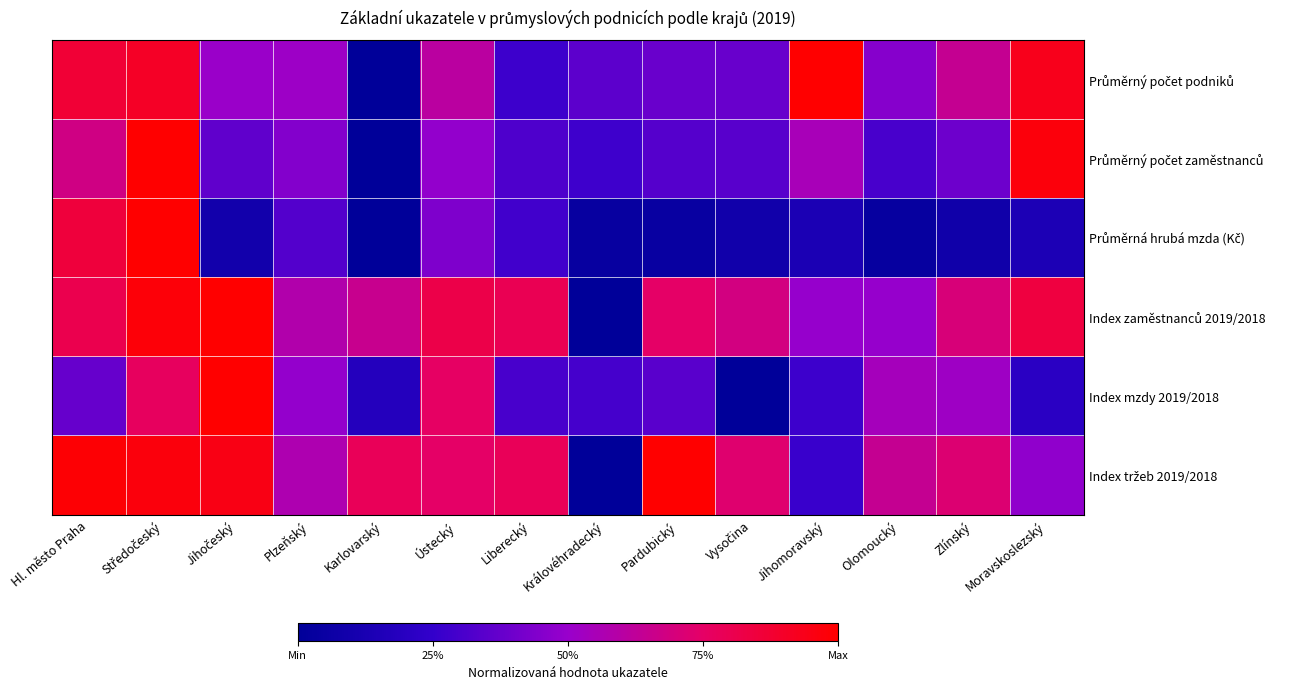

At how many categories does at least one series exceed 0?

14